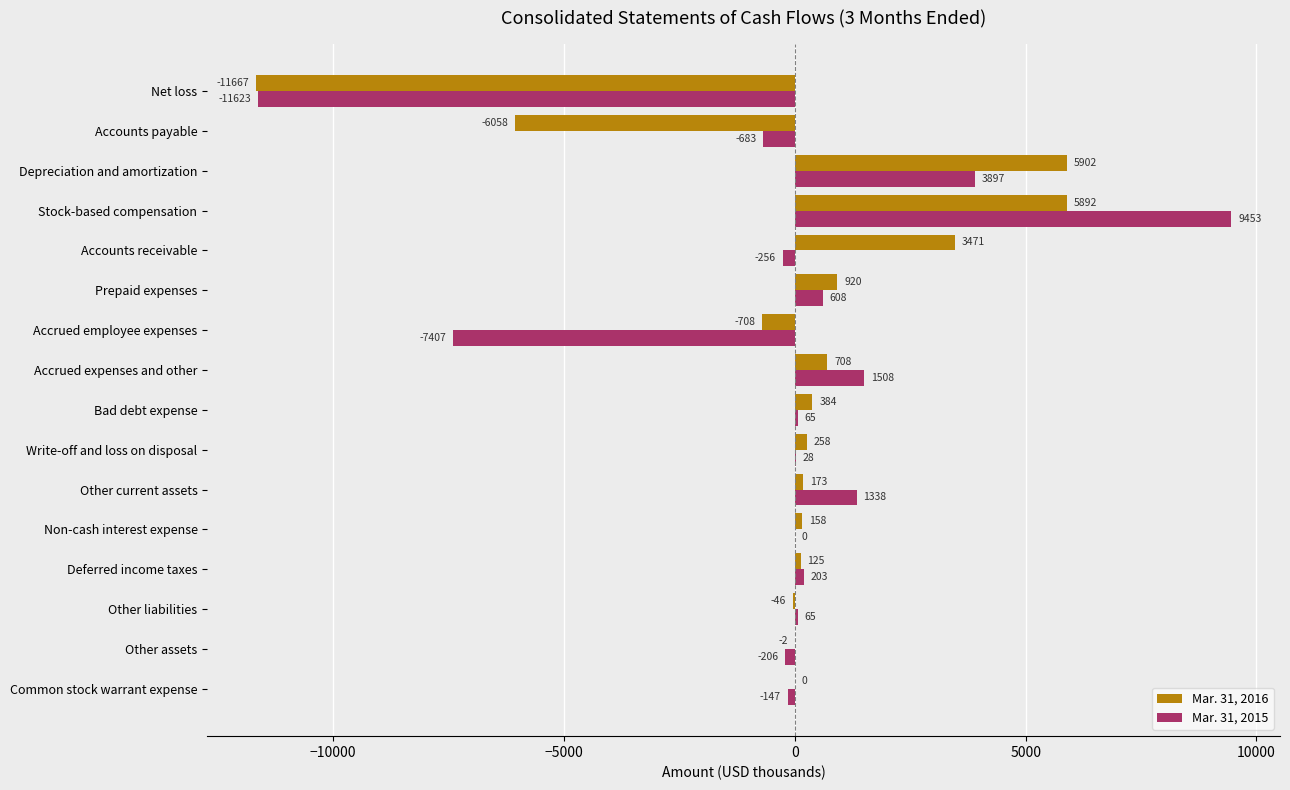

At which label is Mar. 31, 2016 closest to -2882?

Accrued employee expenses